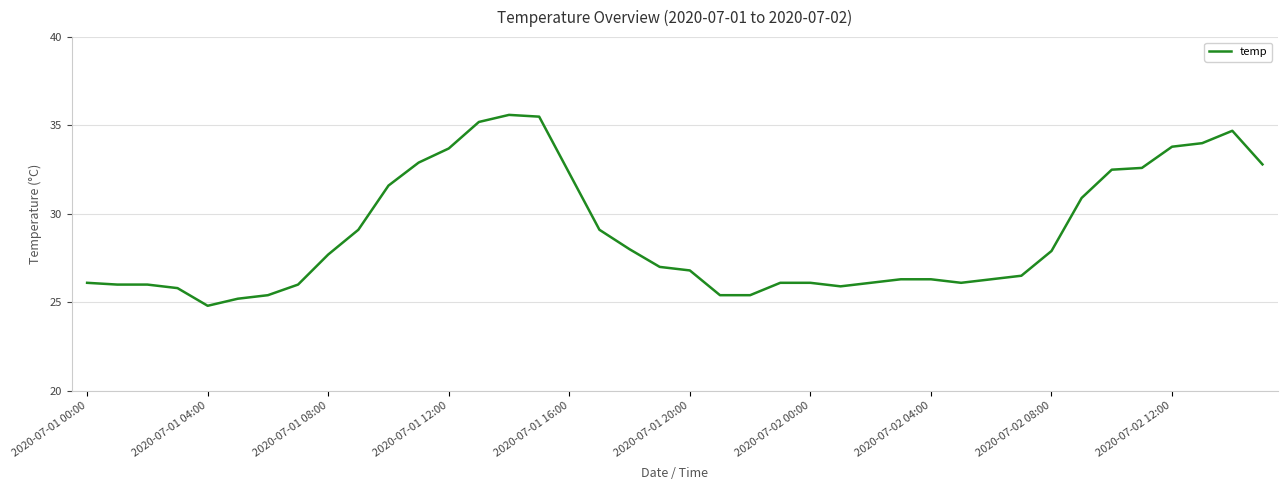

What is the difference between the maximum and minimum values?

10.8